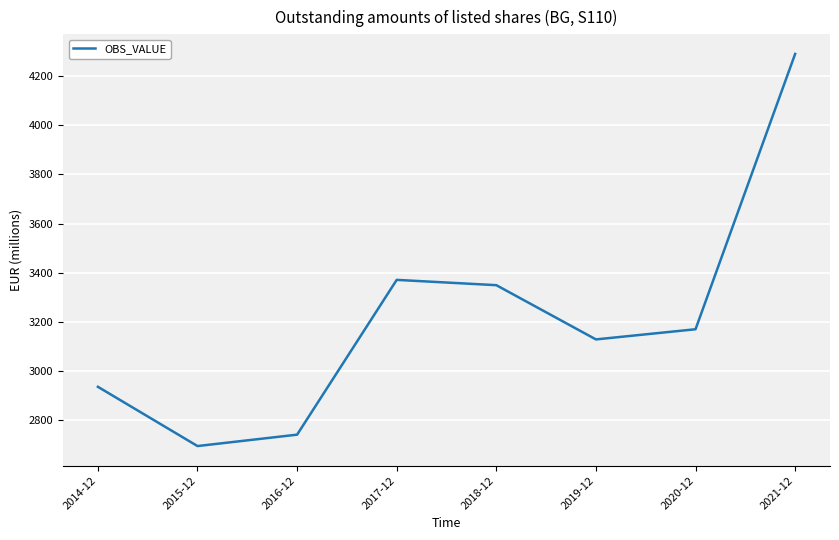

Reading right to left, what are all the values shown in this chart?

4291.5	3168.9	3127.4	3348.6	3370.2	2739.1	2692.6	2934.2